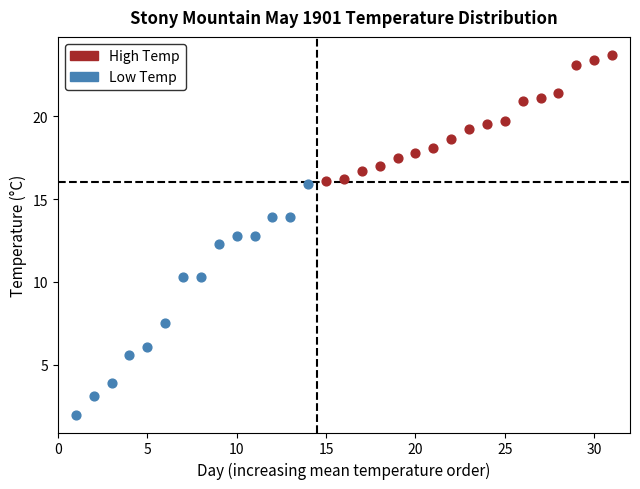

Which series contains the lowest Y value?

Low Temp